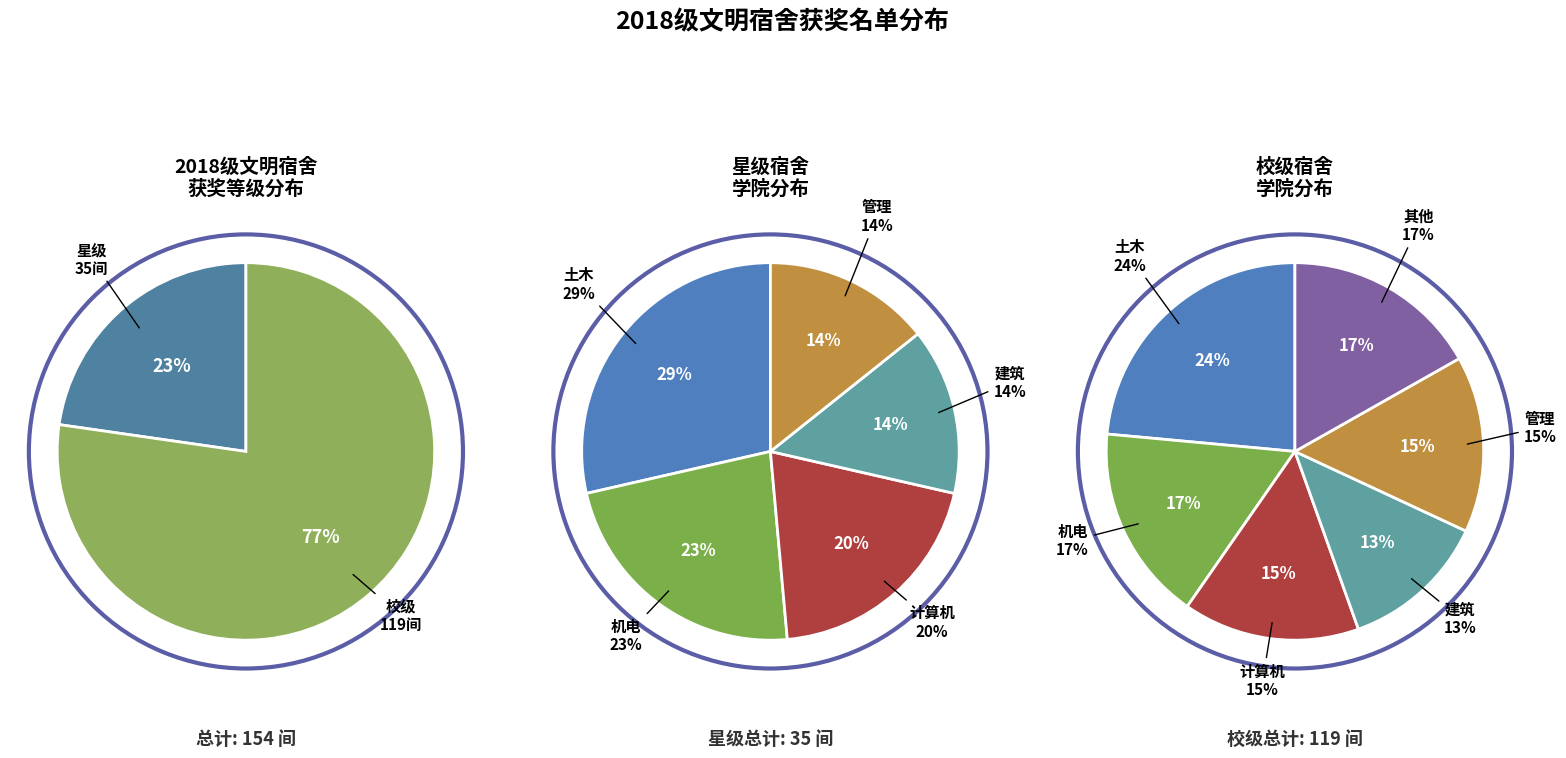

Rank the categories by 土木 value from lowest to highest.

星级, 校级